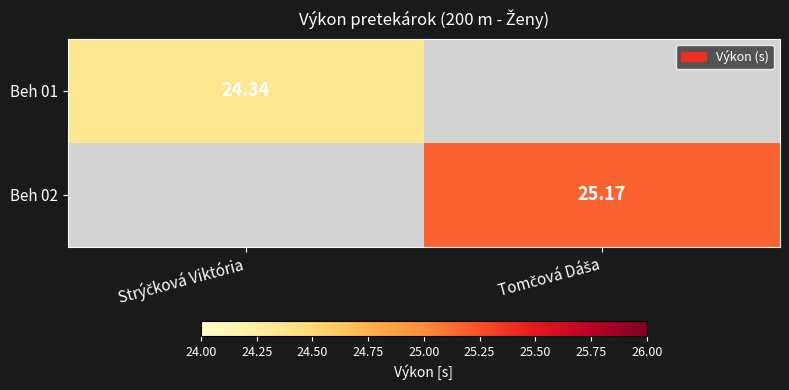

Count the number of data series in this chart.

2